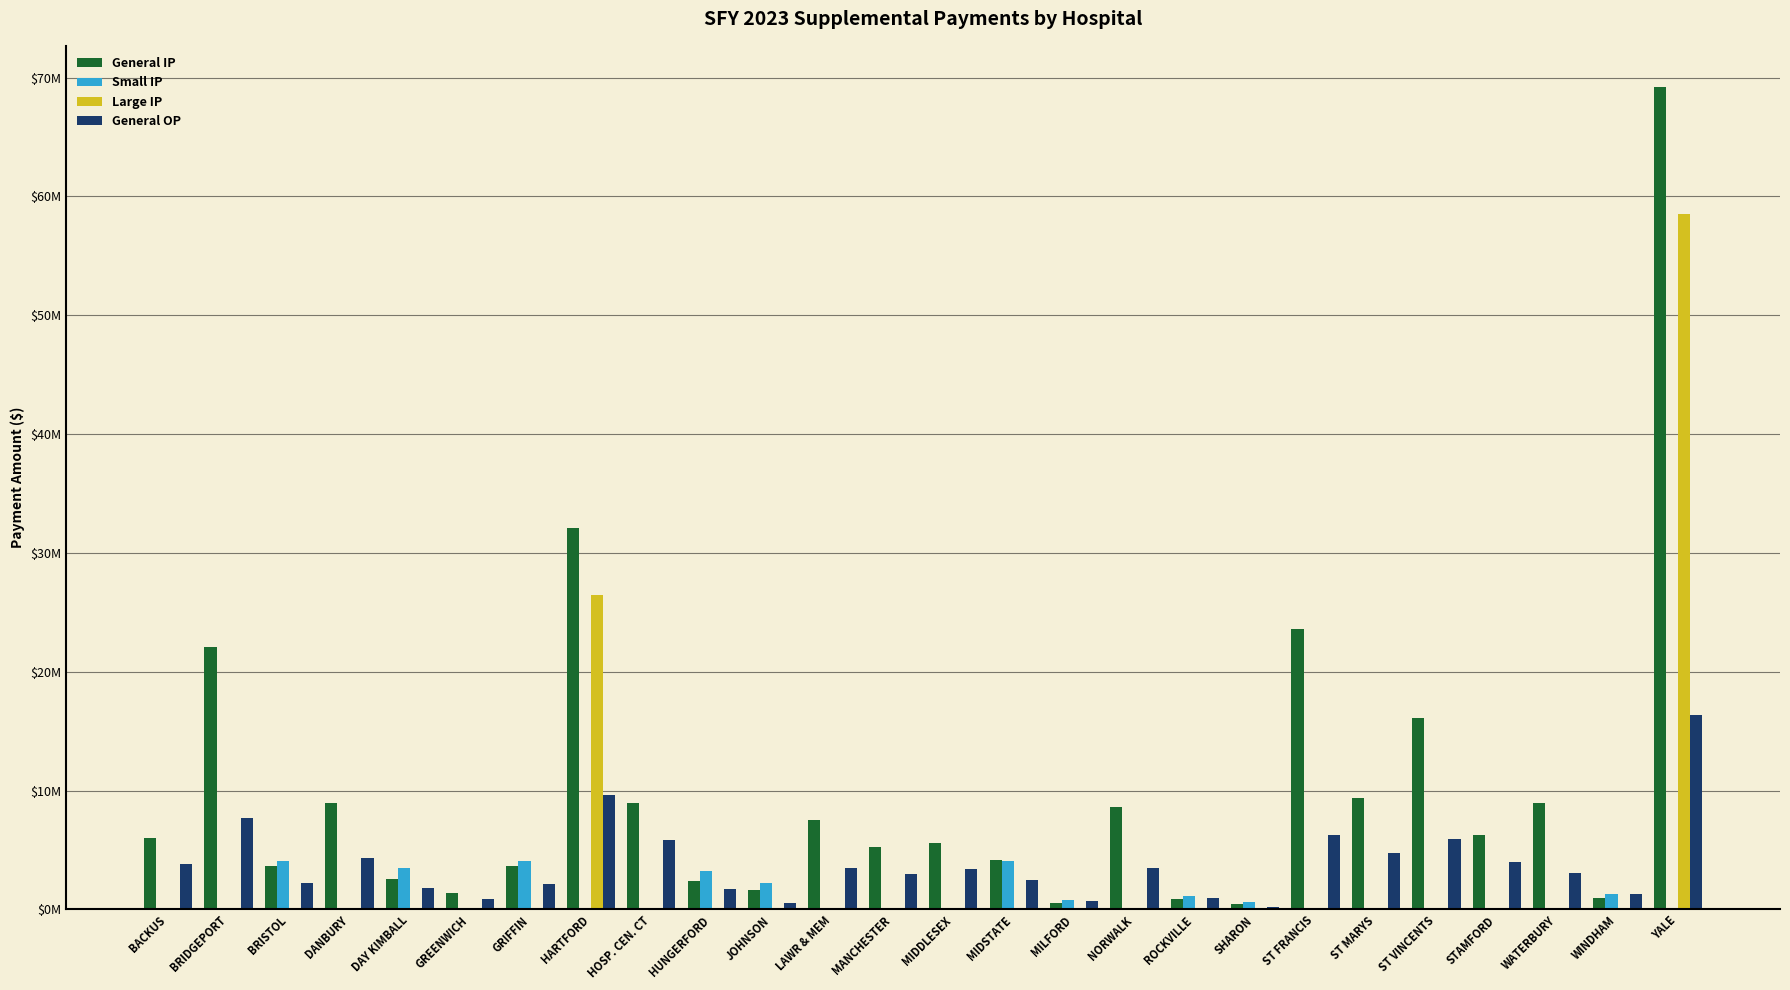

At how many categories does at least one series exceed 40492769?

1